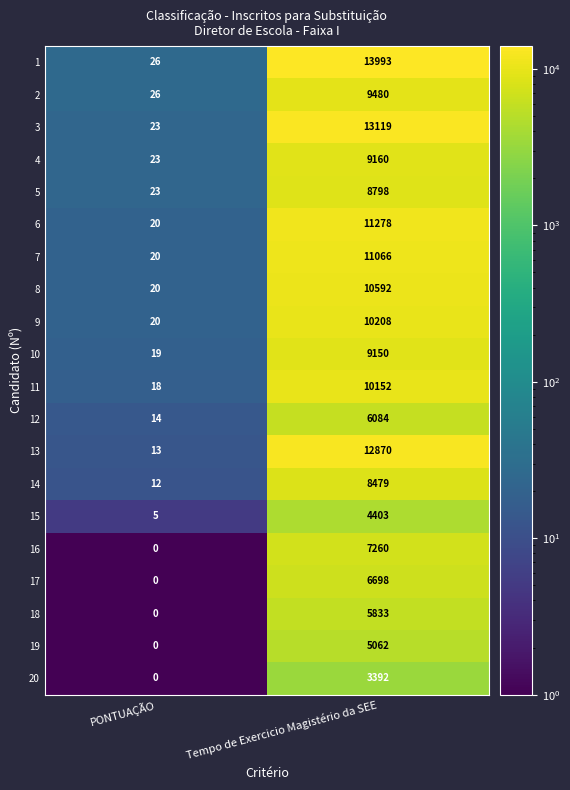

Rank the series at Tempo de Exercicio Magistério da SEE from highest to lowest value.

1, 3, 13, 6, 7, 8, 9, 11, 2, 4, 10, 5, 14, 16, 17, 12, 18, 19, 15, 20